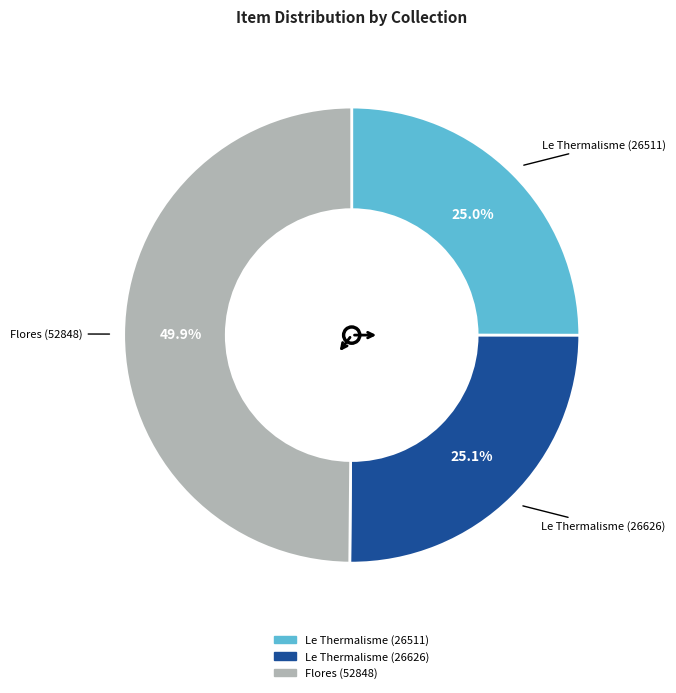

Combined, do Flores (52848) and Le Thermalisme (26511) account for over 50%?

Yes